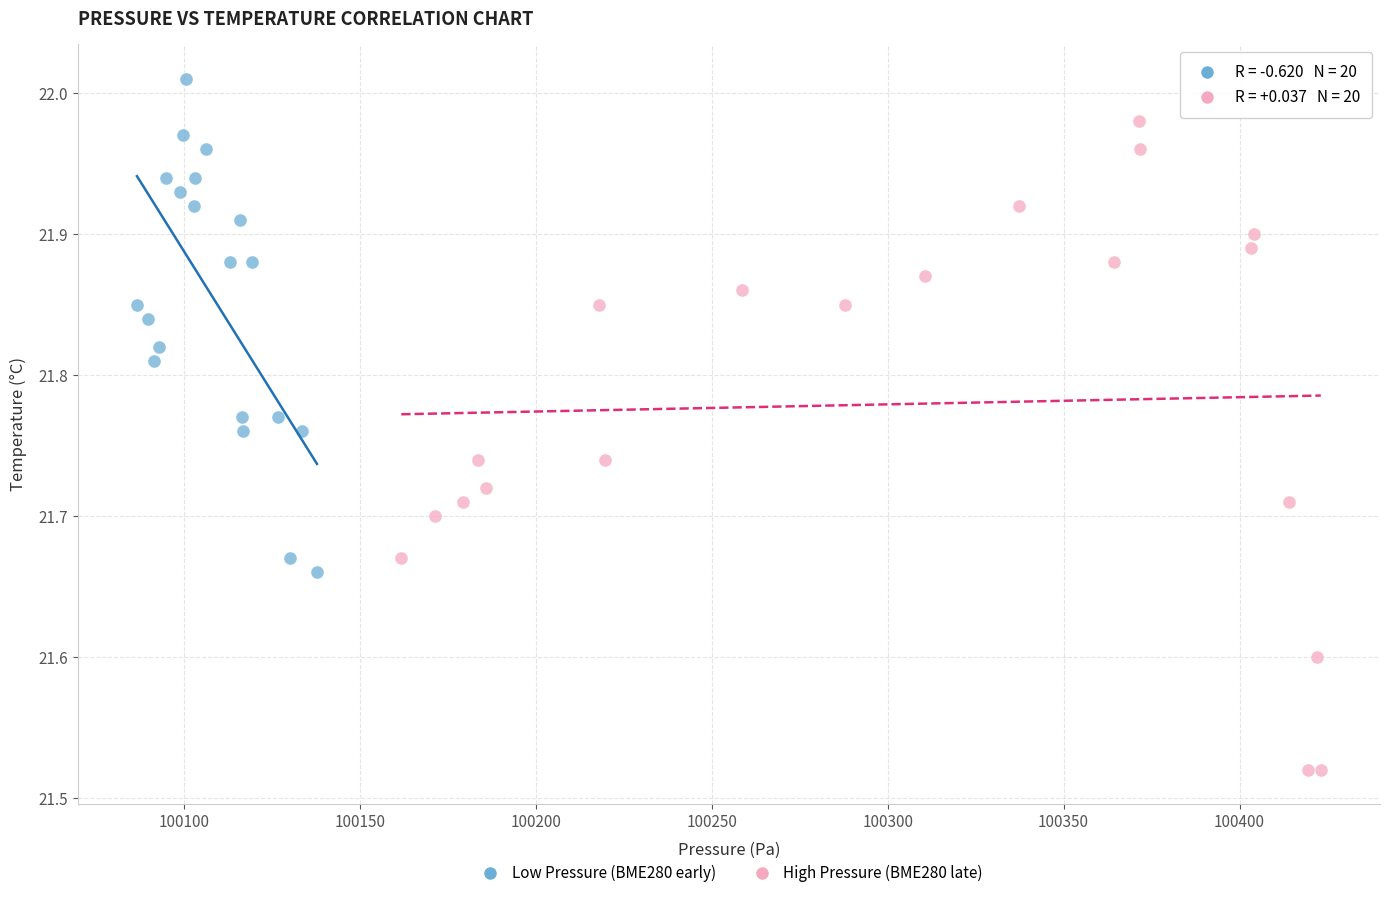

Which series has the largest Y range (max minus min)?

High Pressure (BME280 late)